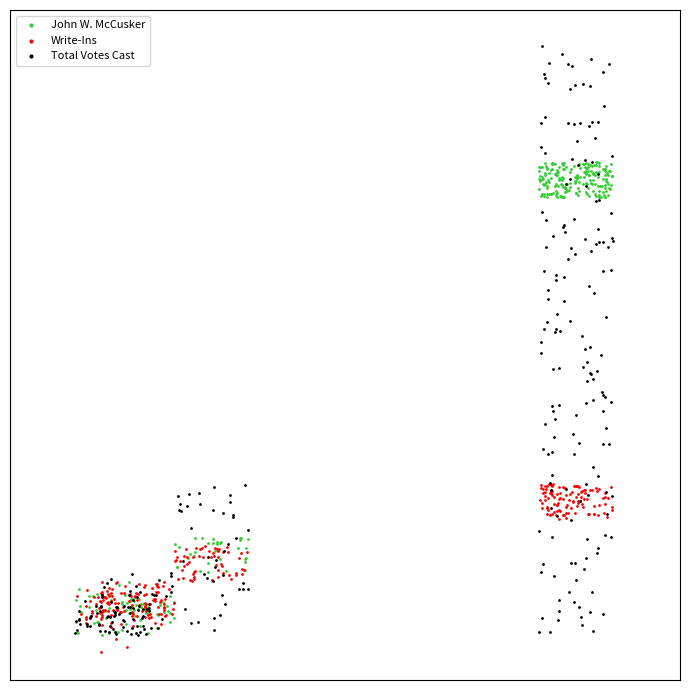

What are all the series names shown in the legend?

John W. McCusker, Write-Ins, Total Votes Cast